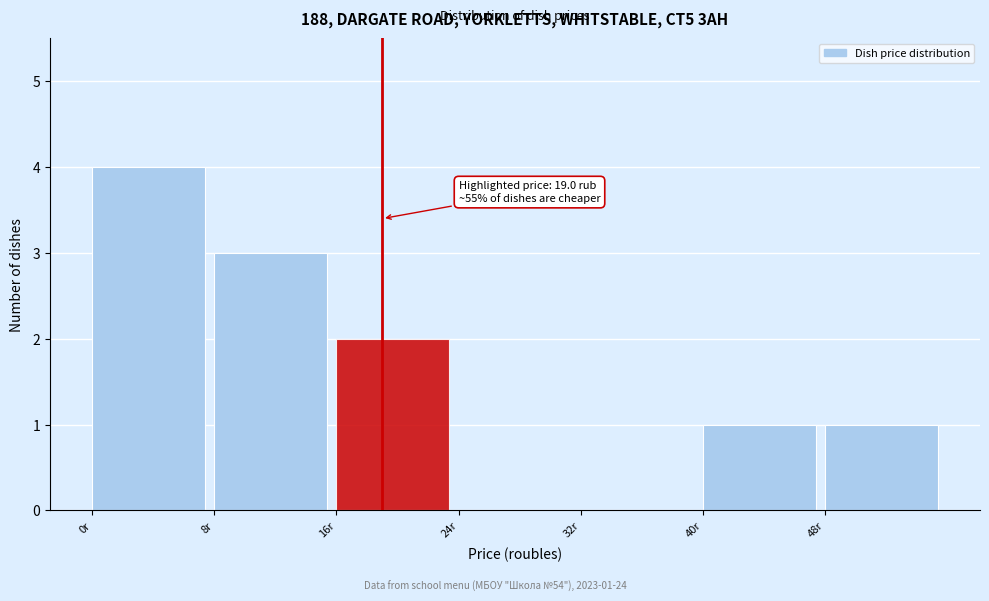

Over which range of the x-axis is the bar tallest?

0 to 8